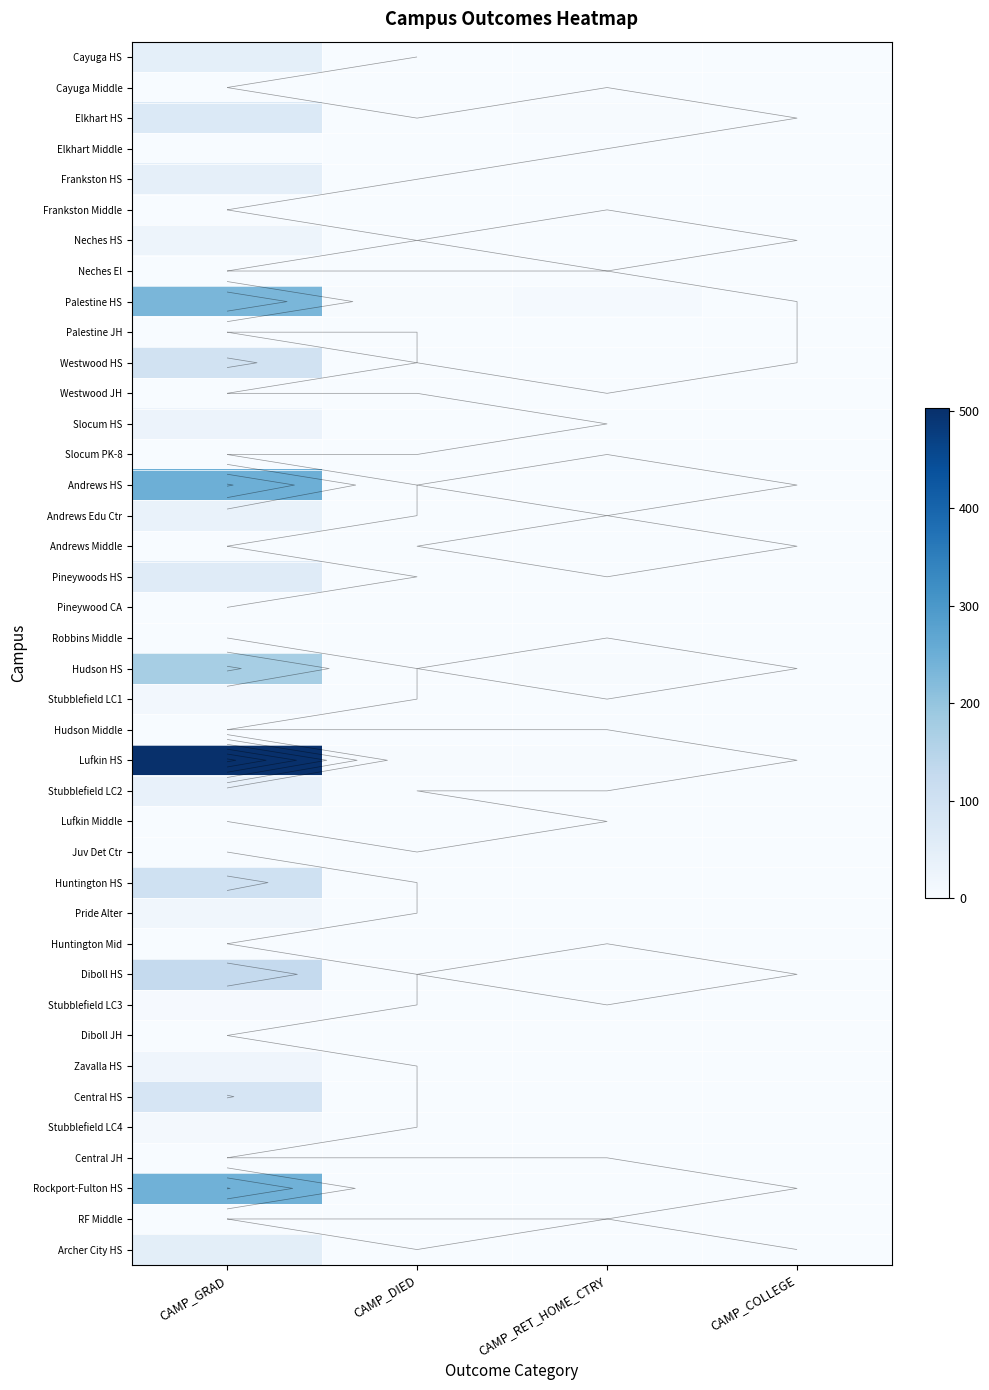

What is the spread (max minus min) of values at CAMP_RET_HOME_CTRY?

6